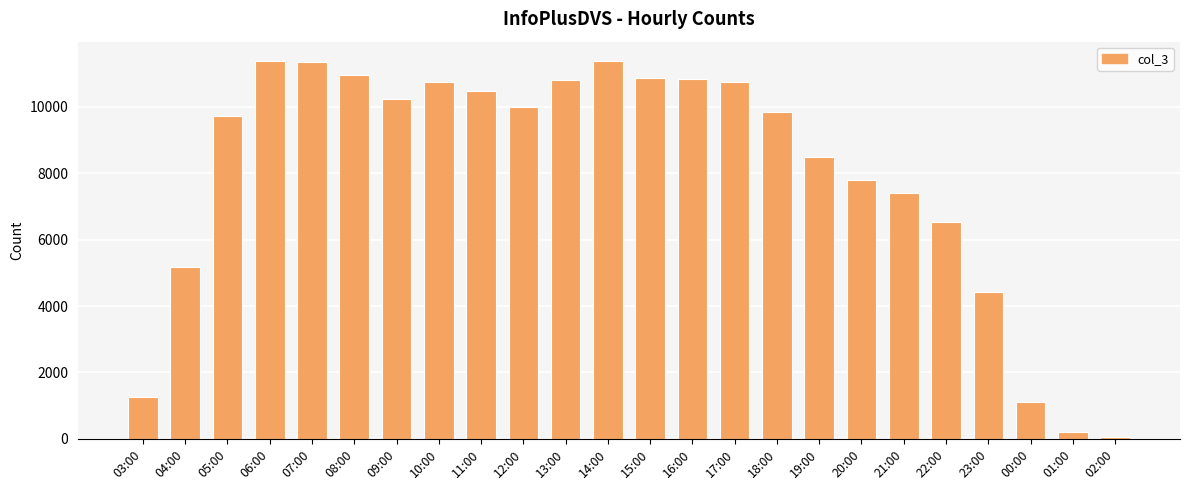

What is the minimum value shown in the chart?

72